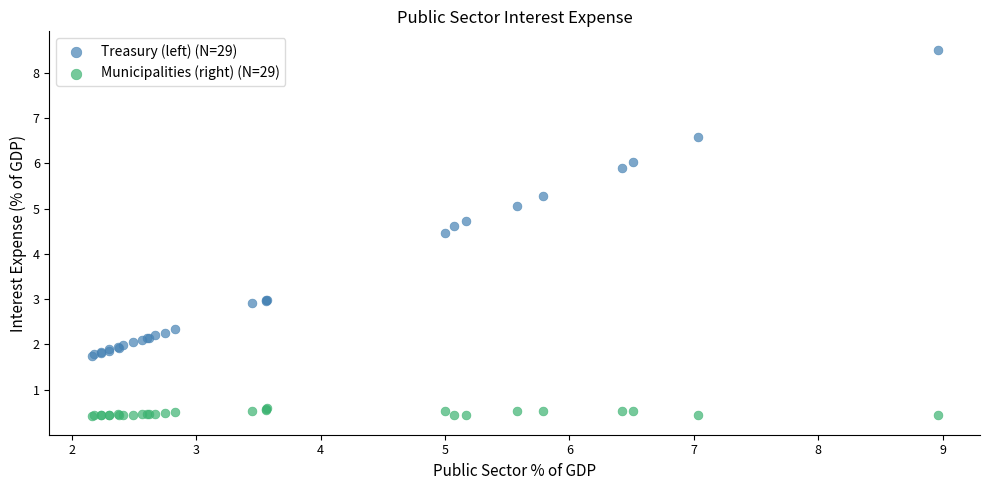

What are all the series names shown in the legend?

Treasury (left) (N=29), Municipalities (right) (N=29)